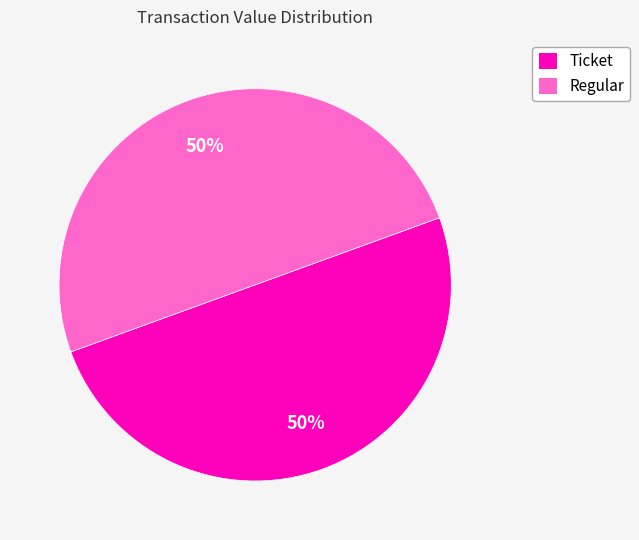

To the nearest percent, what is the average slice percentage?

50%